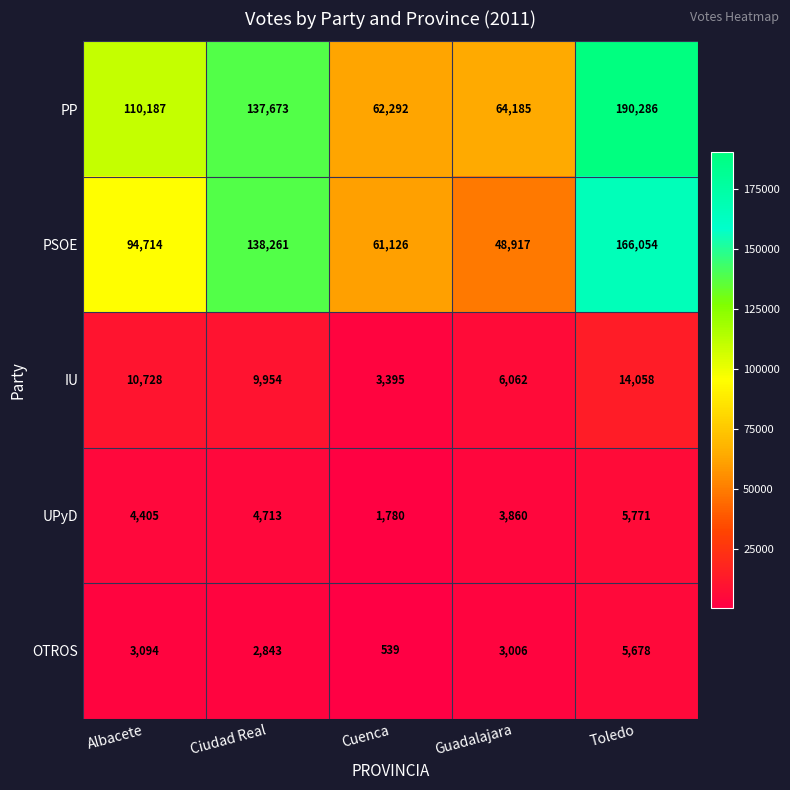

Count the number of data series in this chart.

5